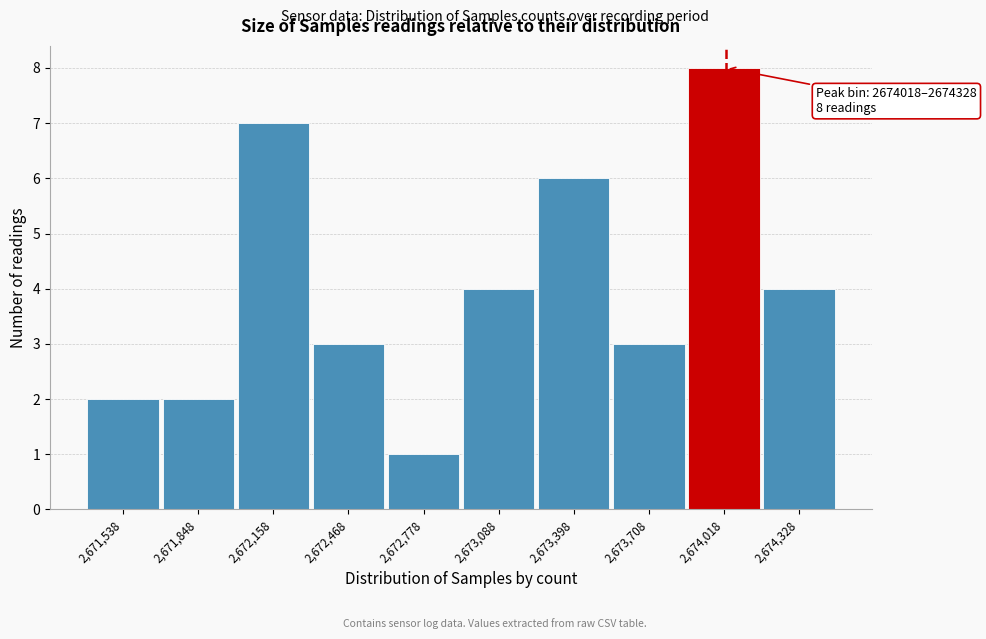

Reading right to left, transcribe all the data shown in this chart.

2,674,328=4	2,674,018=8	2,673,708=3	2,673,398=6	2,673,088=4	2,672,778=1	2,672,468=3	2,672,158=7	2,671,848=2	2,671,538=2